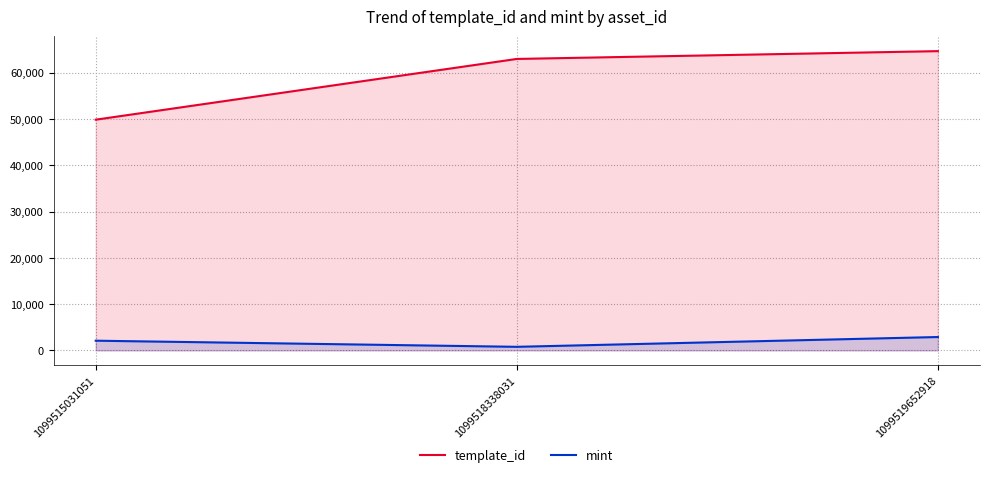

Does the chart display data point markers on the line(s)?

No